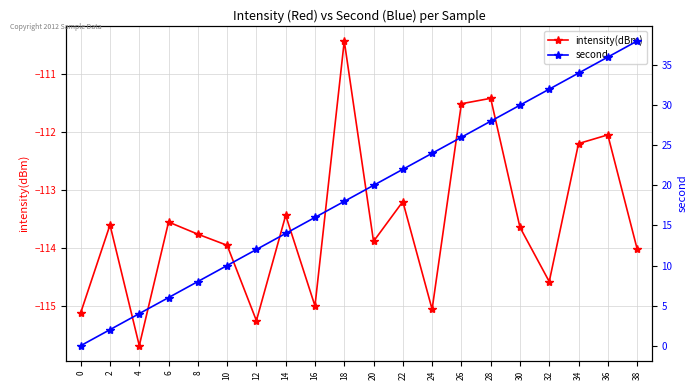

The value of intensity(dBm) at 30 is -40.4. True or false?

False